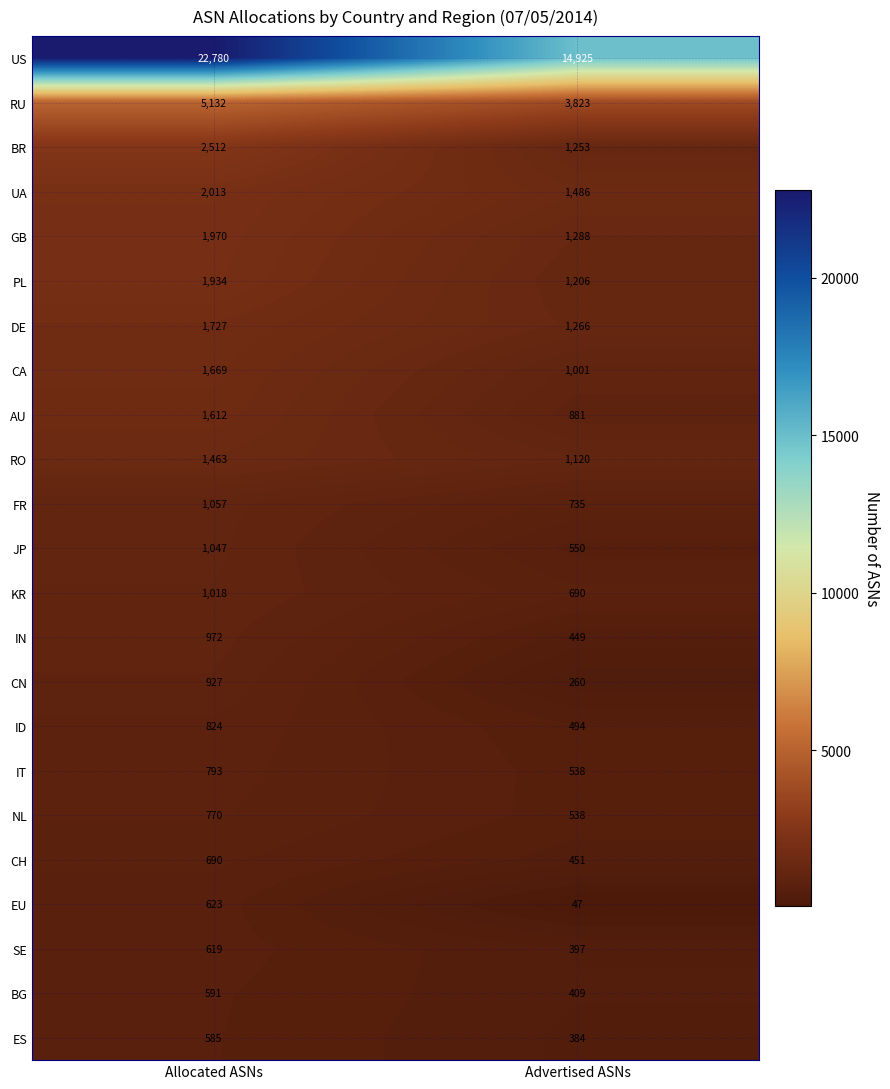

What is the difference between the NL values at Advertised ASNs and Allocated ASNs?

232